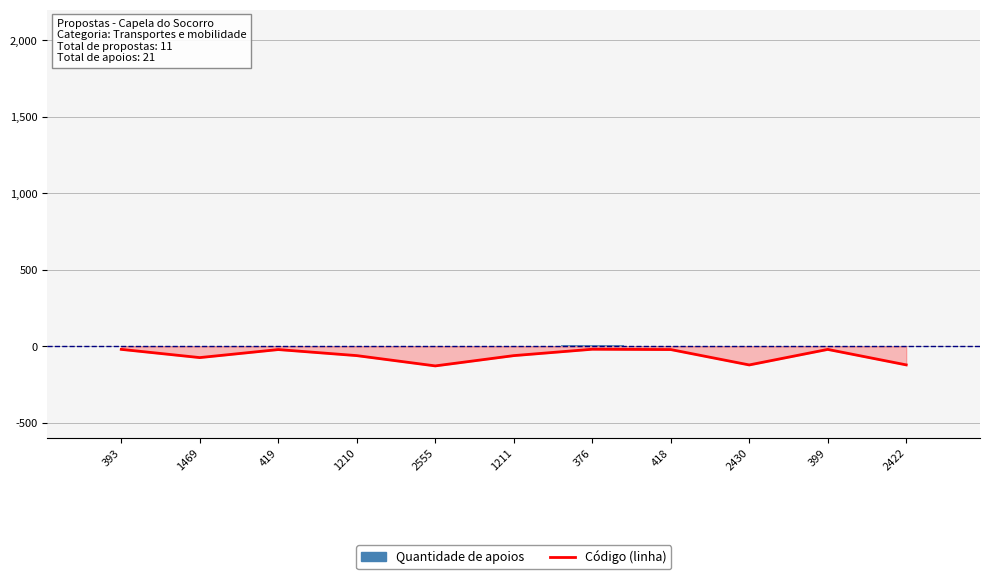

List the series in order of their peak value, highest first.

Quantidade de apoios, Código (linha)